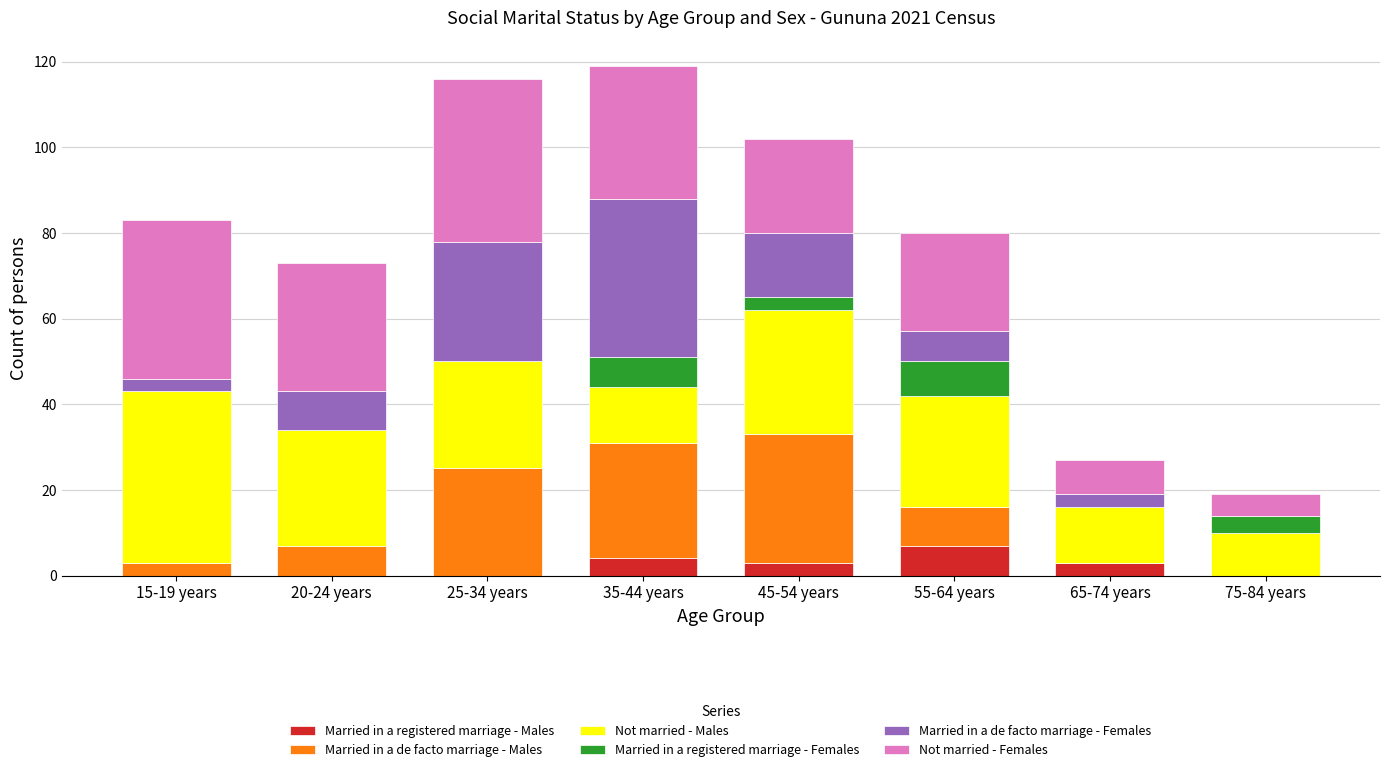

What is the total value across all series at 45-54 years?

102